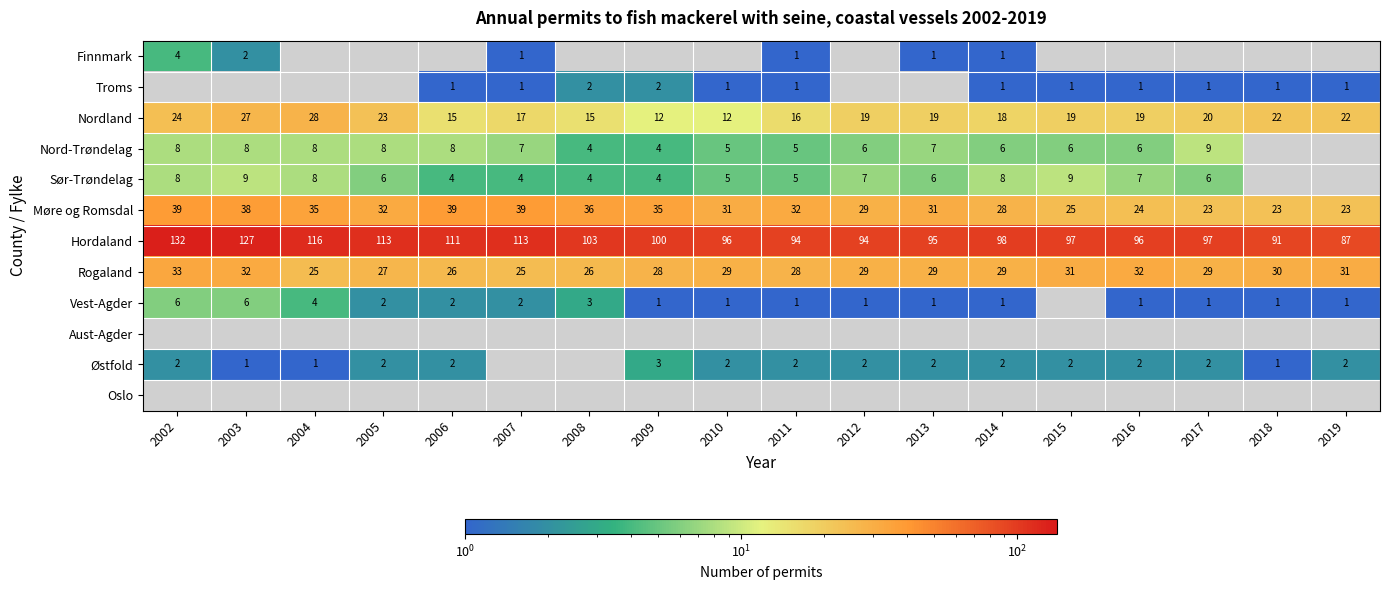

Between 2017 and 2013, which is larger?

2013